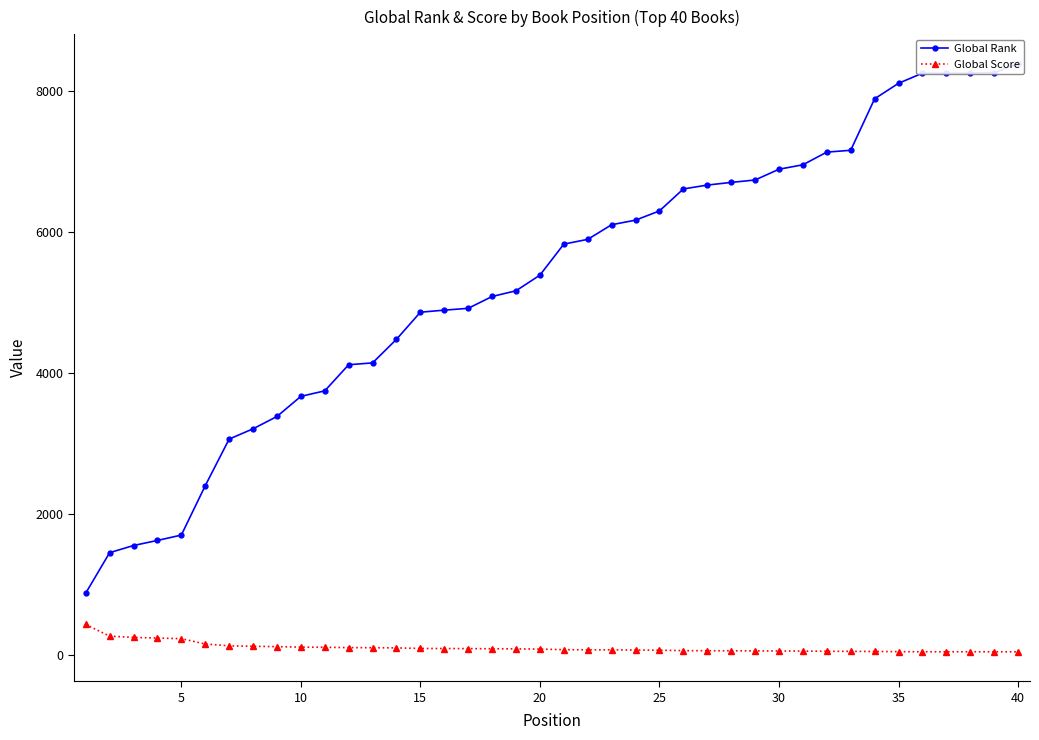

What is the total value across all series at 23?

6232